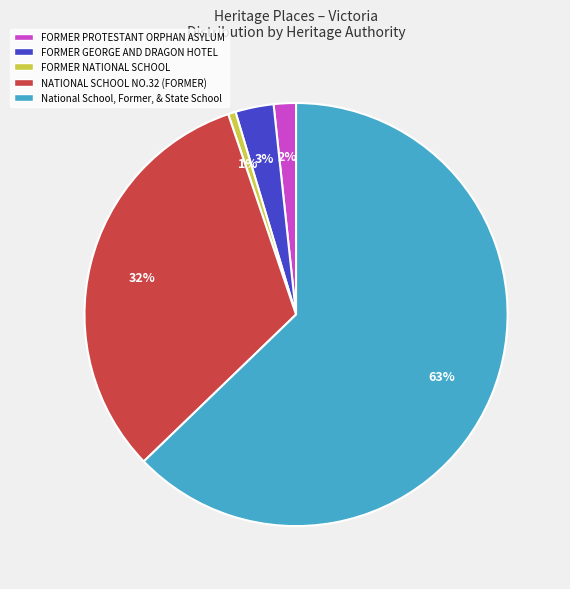

To the nearest percent, what percentage of the pie is FORMER NATIONAL SCHOOL?

1%